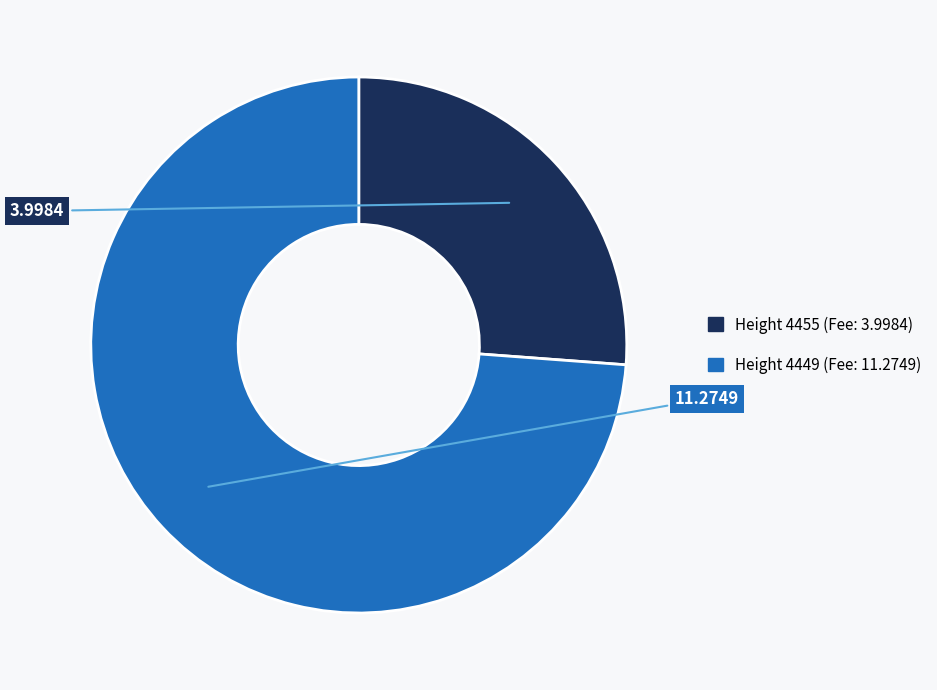

Does any single category account for the majority?

Yes